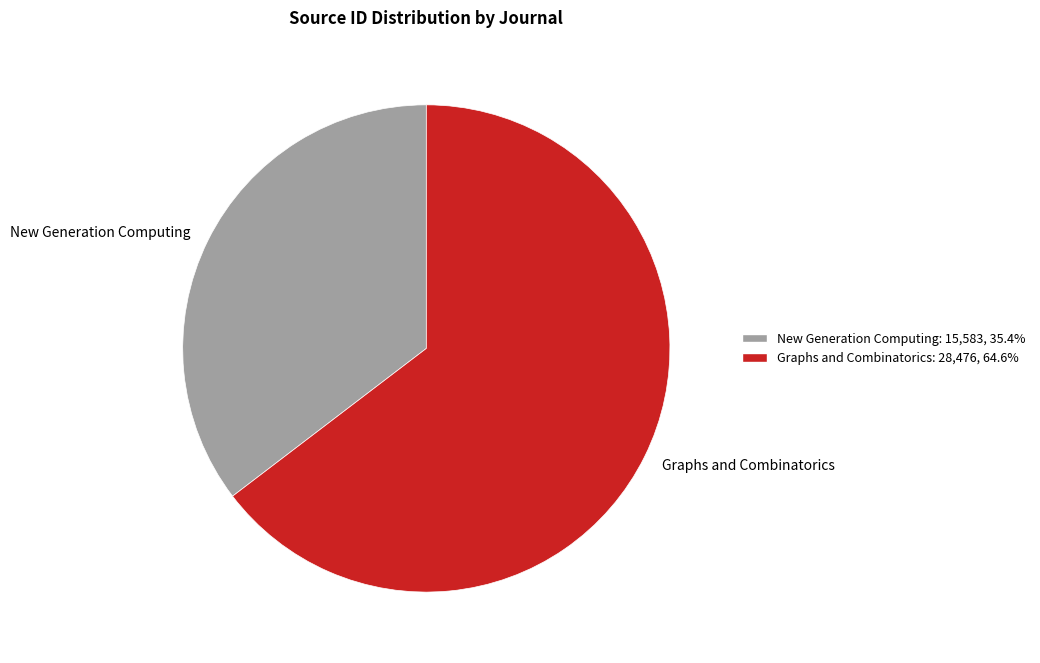

Is there a majority slice in this chart?

Yes